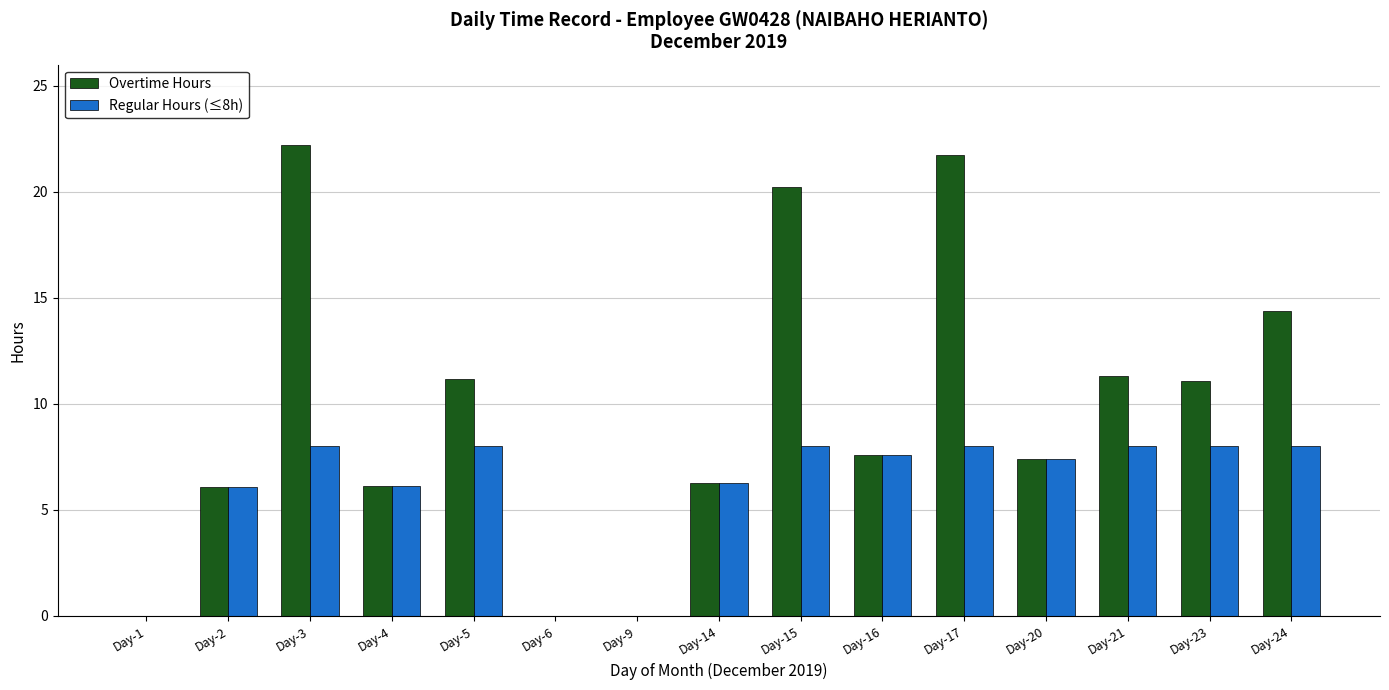

True or false: Overtime Hours has a value of 0.0 at Day-6.

True